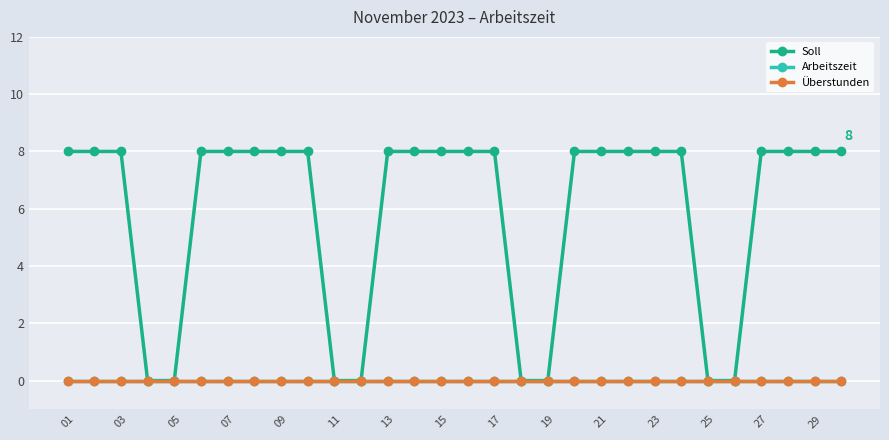

Rank the series by their maximum value, from highest to lowest.

Soll, Arbeitszeit, Überstunden